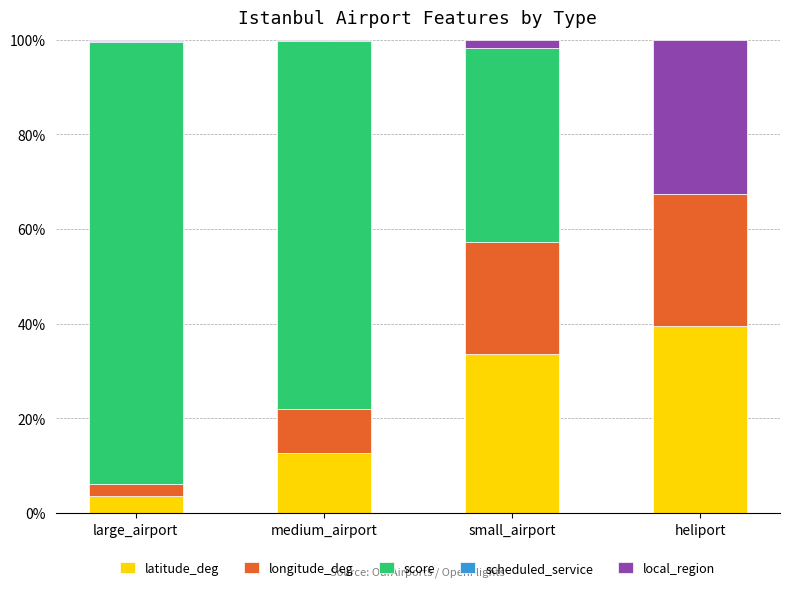

What is the total value across all series at heliport?

100.0